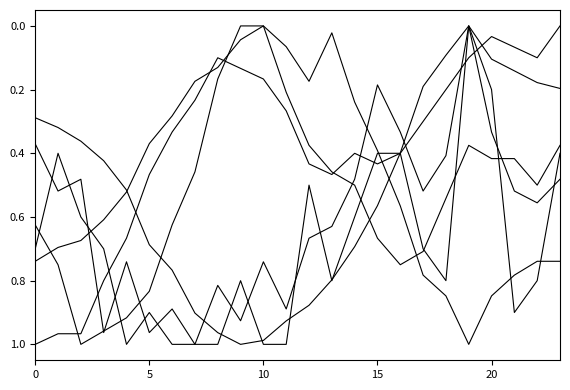

How many lines are shown in the chart?

6